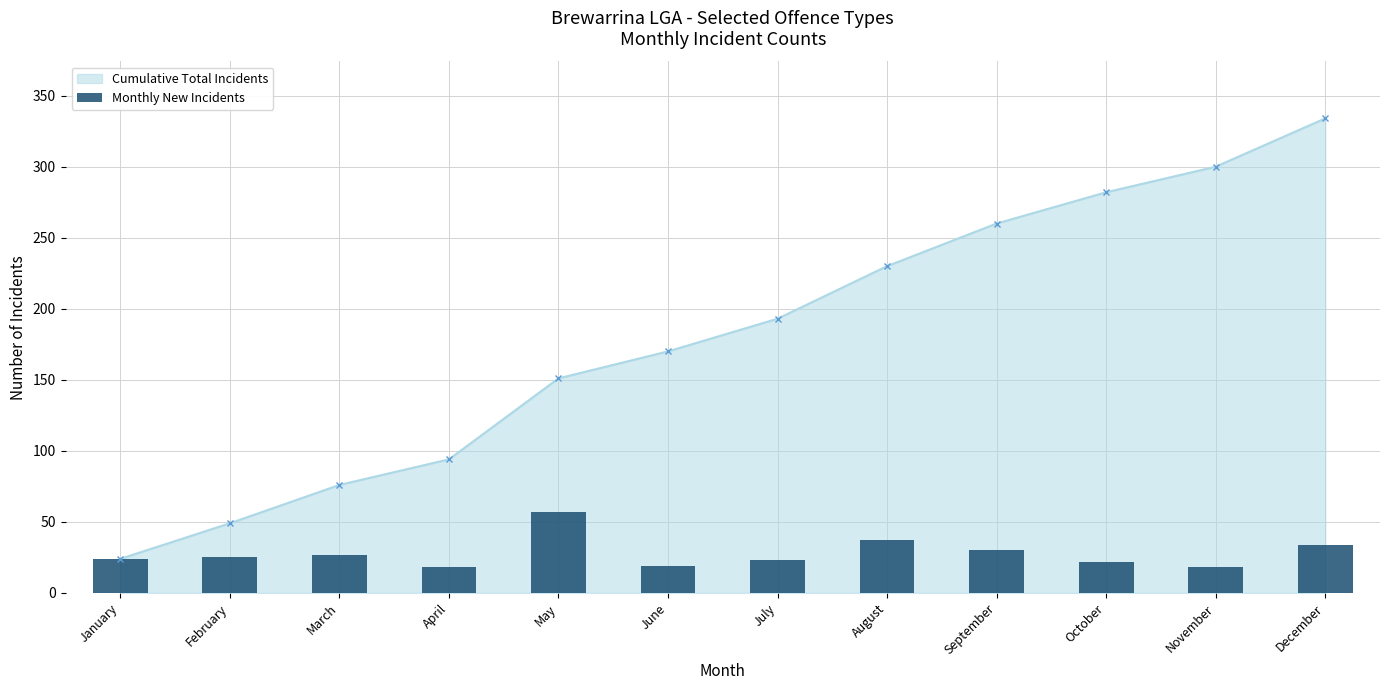

What is the value of the Cumulative Total Incidents point at the 4th from the left?

94